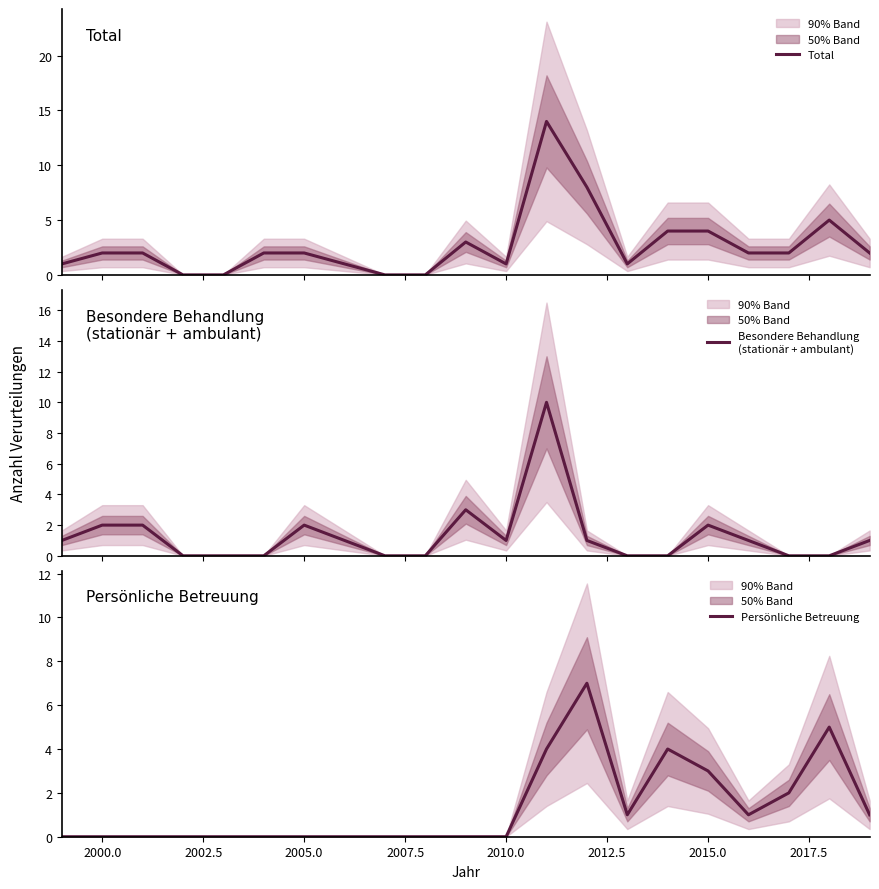

Does the chart have visible grid lines?

No